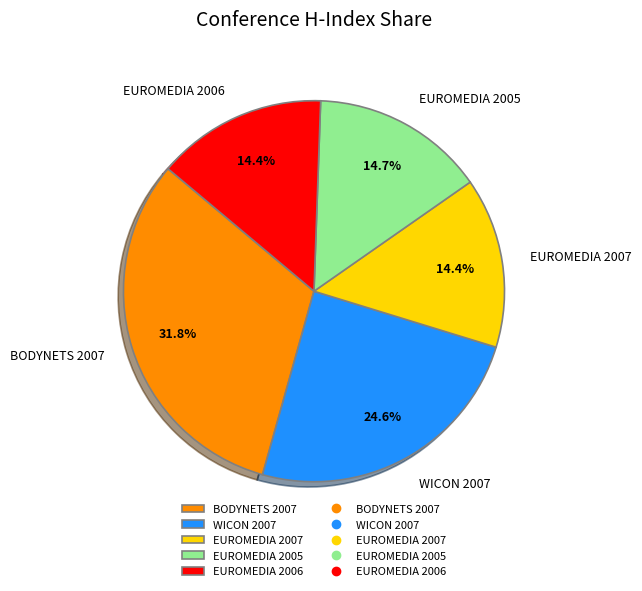

Approximately how many times larger is the value at BODYNETS 2007 compared to WICON 2007?

1.3